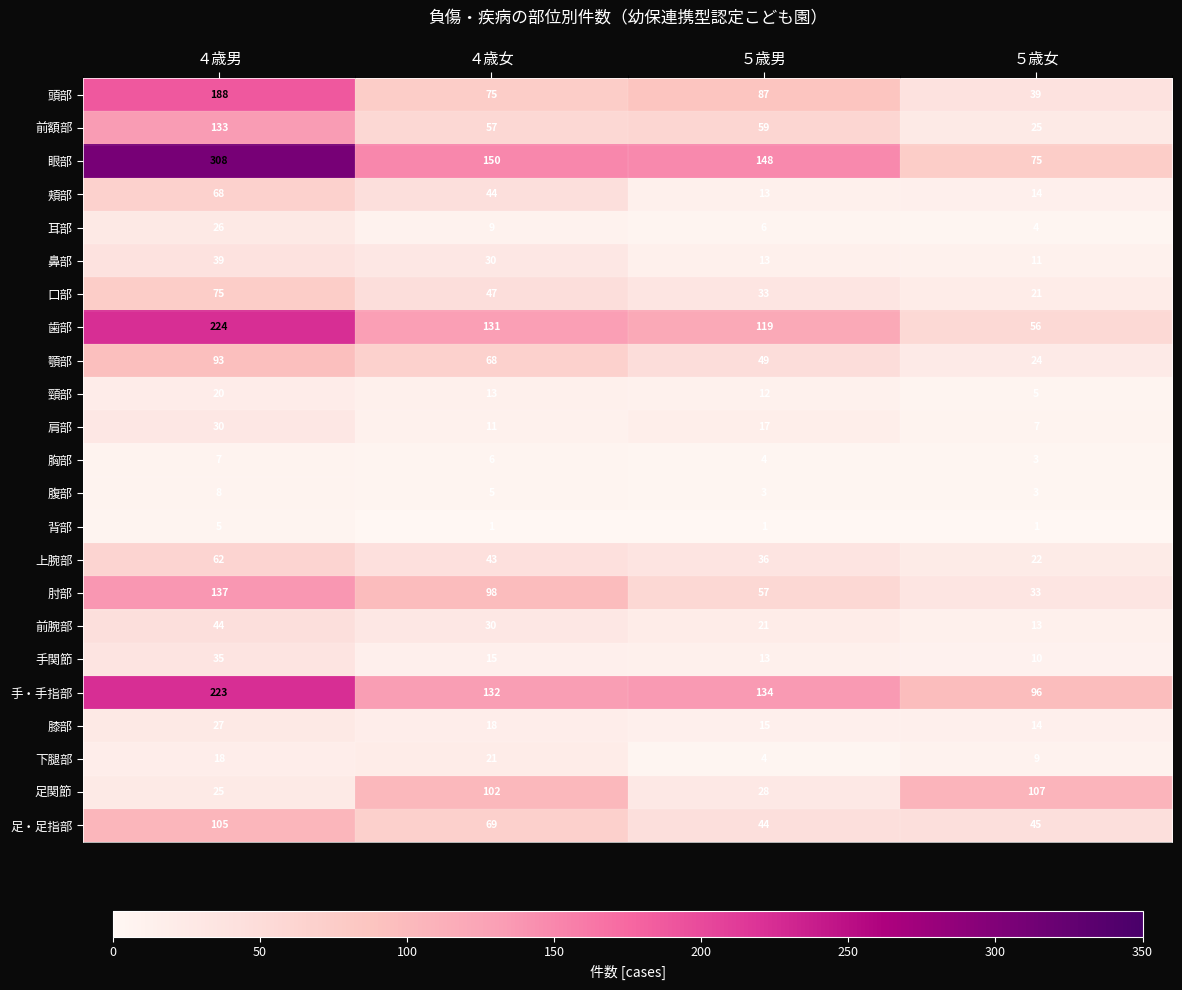

At which category is the sum across all series the highest?

４歳男